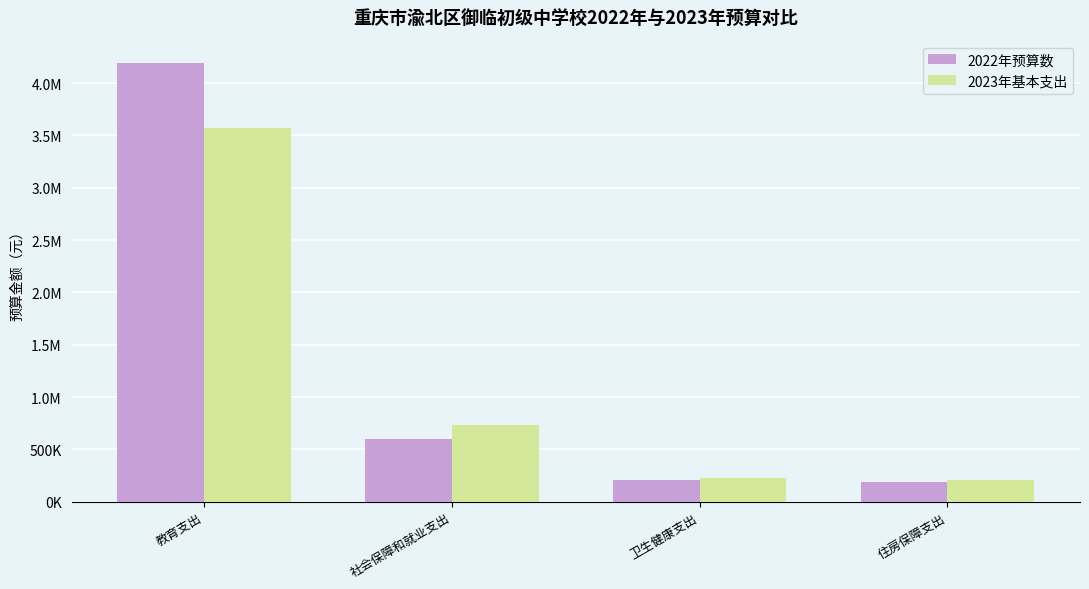

Does the chart contain stacked bars?

No